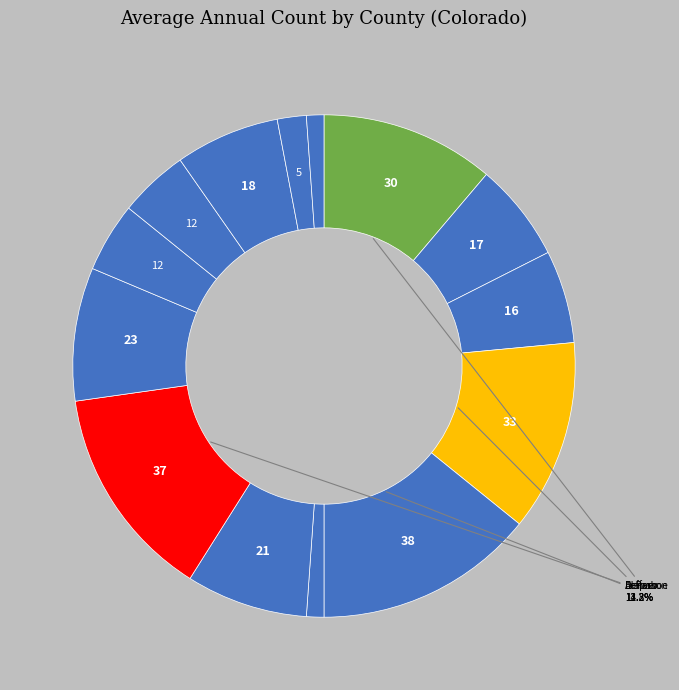

To the nearest percent, what is the average slice percentage?

7%